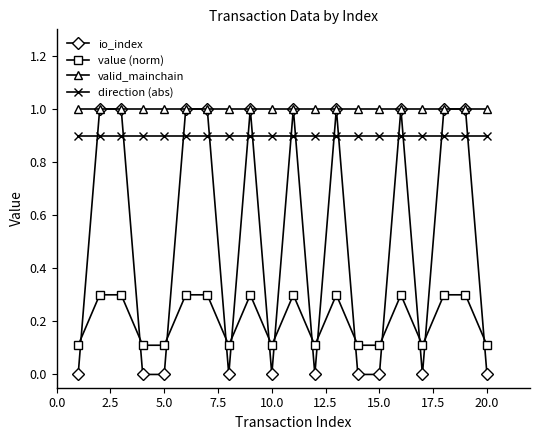

How many distinct data groups are displayed?

4